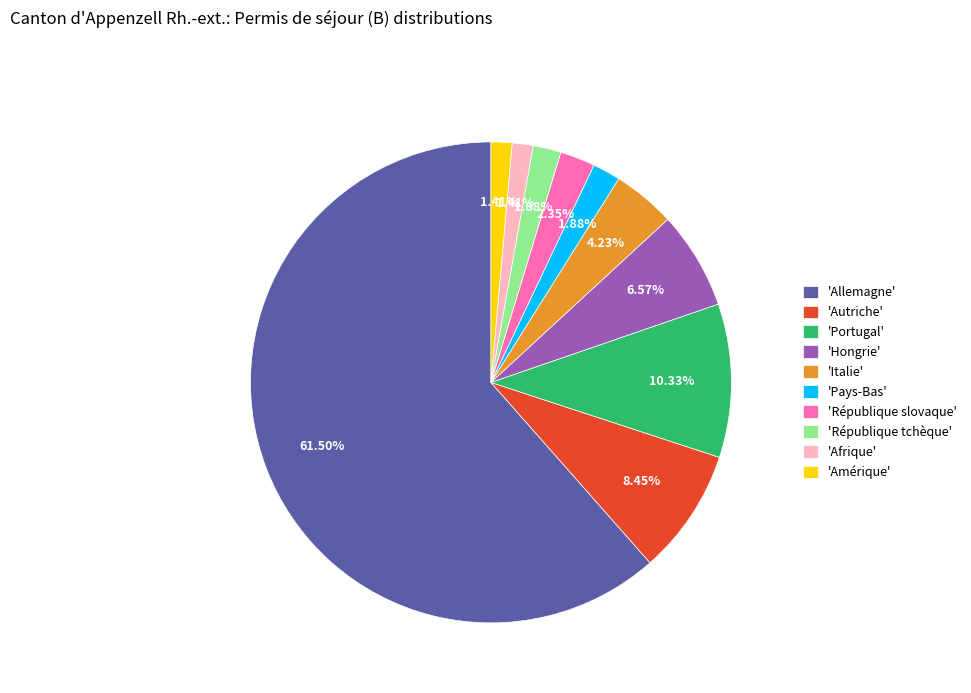

Do 'Pays-Bas' and 'République slovaque' together represent more than half of the pie?

No